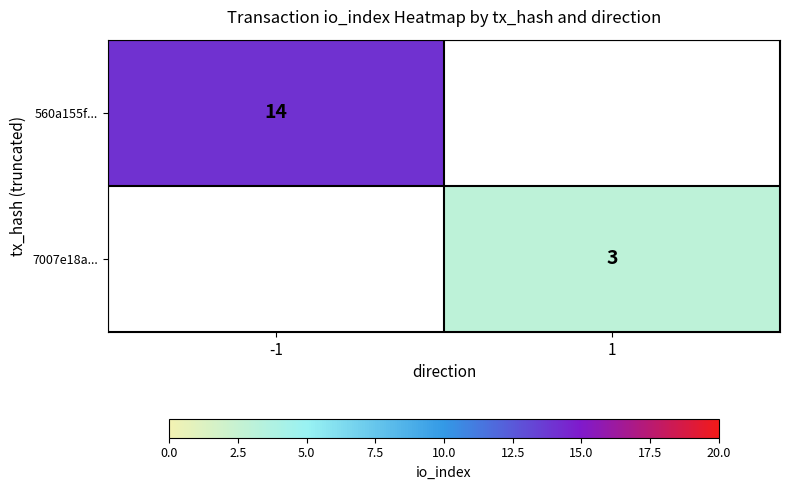

The 7007e18a... series shows 1 at 1. True or false?

False